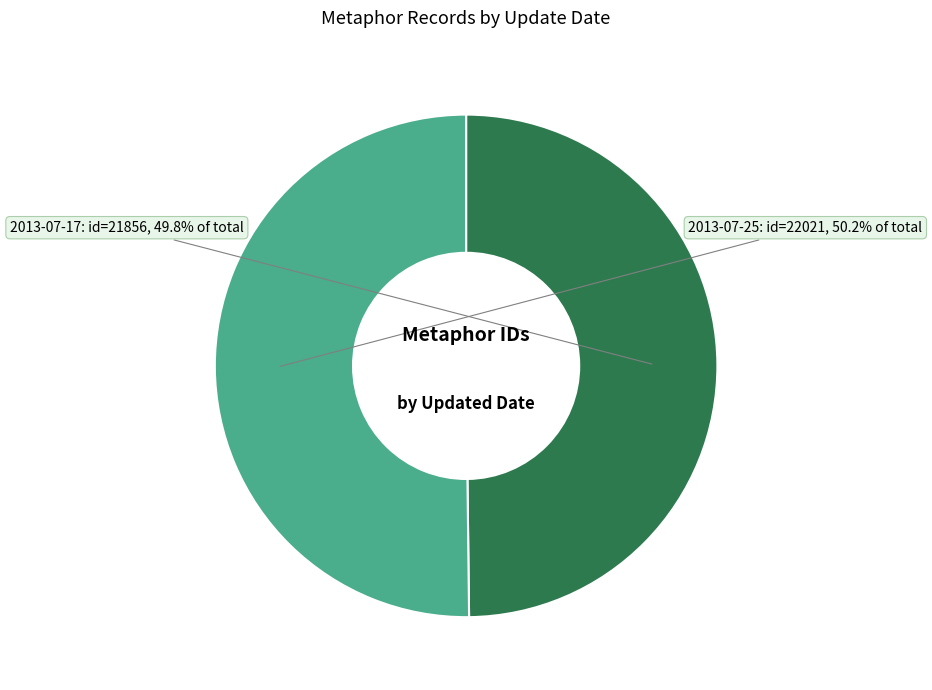

What percentage is the 2013-07-25 slice, to the nearest percent?

50%